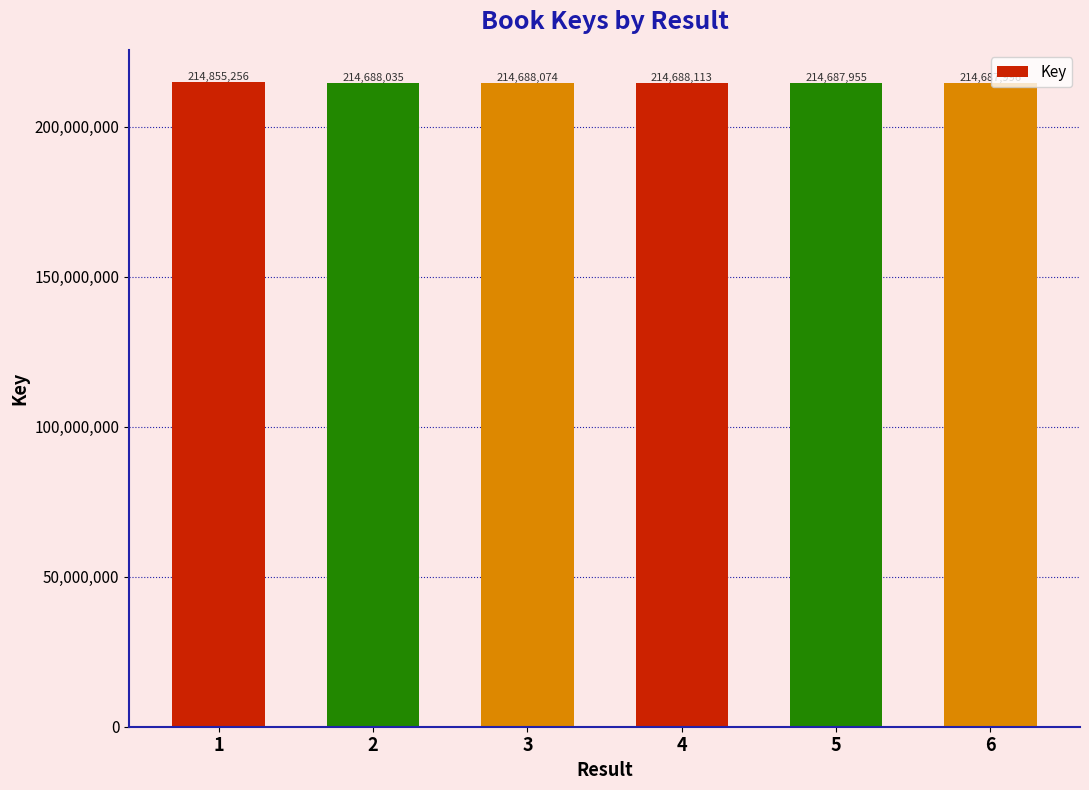

What is the greatest value displayed?

214855256